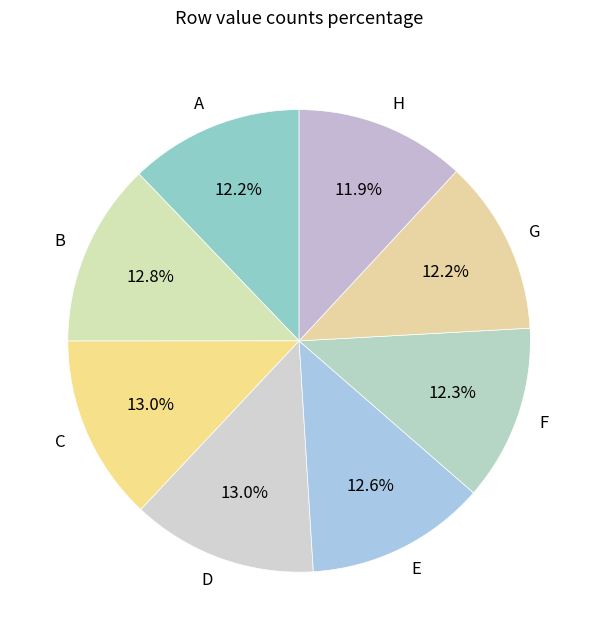

Which has a higher value, B or G?

B